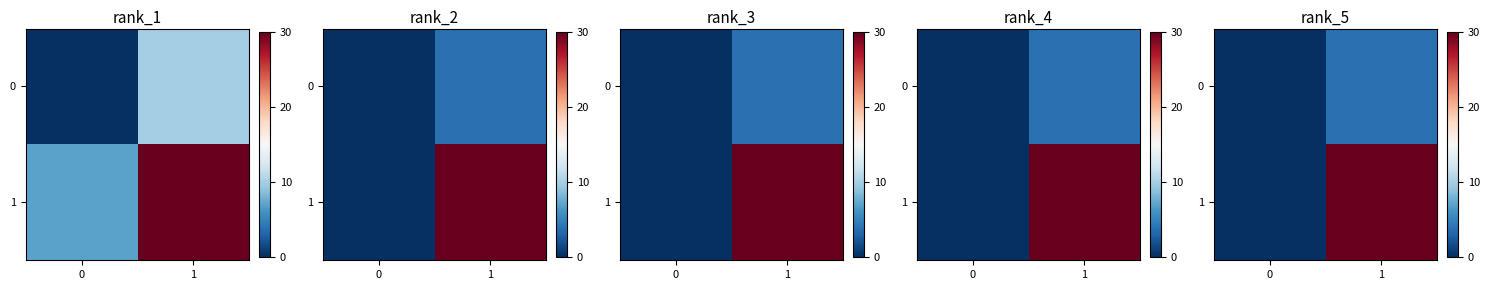

What is the sum of all 1 values?

30.0